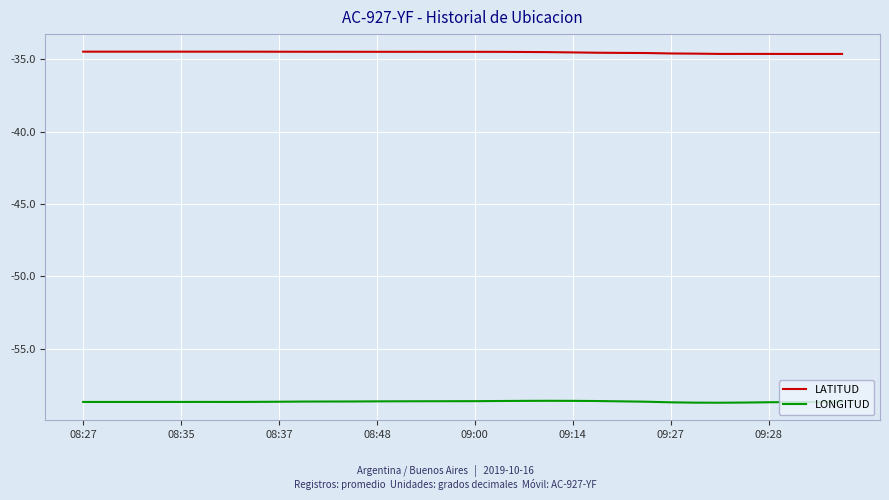

True or false: LONGITUD and LATITUD cross at least once.

False